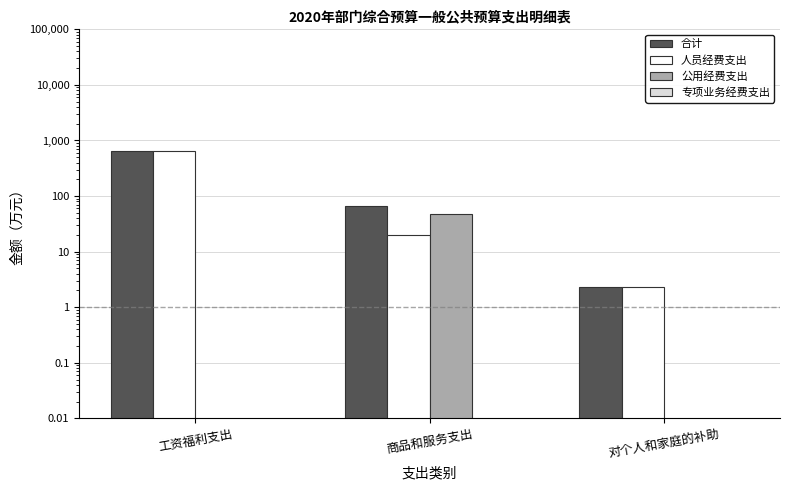

What is the greatest value displayed?

648.2